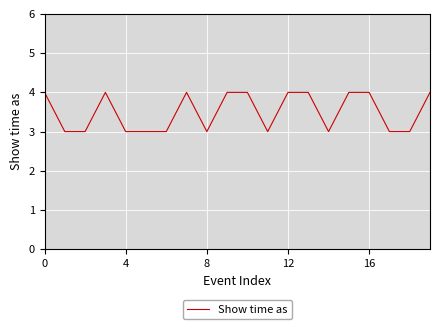

What is the smallest value displayed?

3